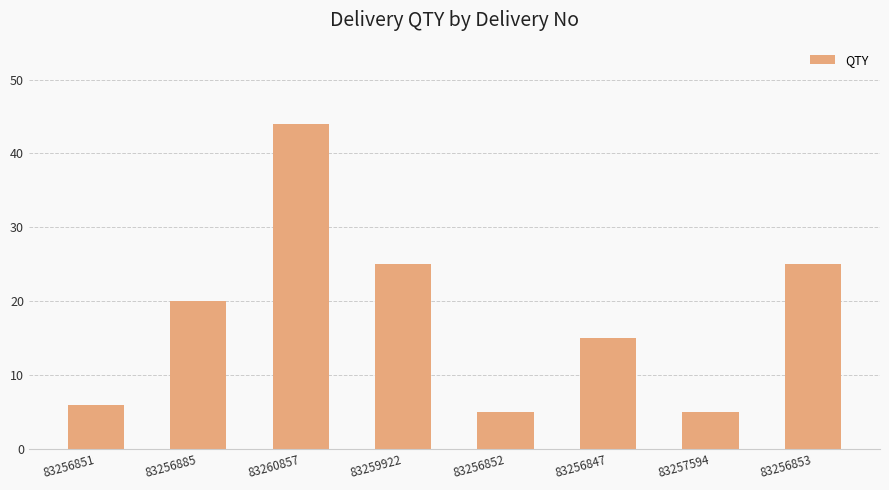

What is the difference between the maximum and minimum values?

39